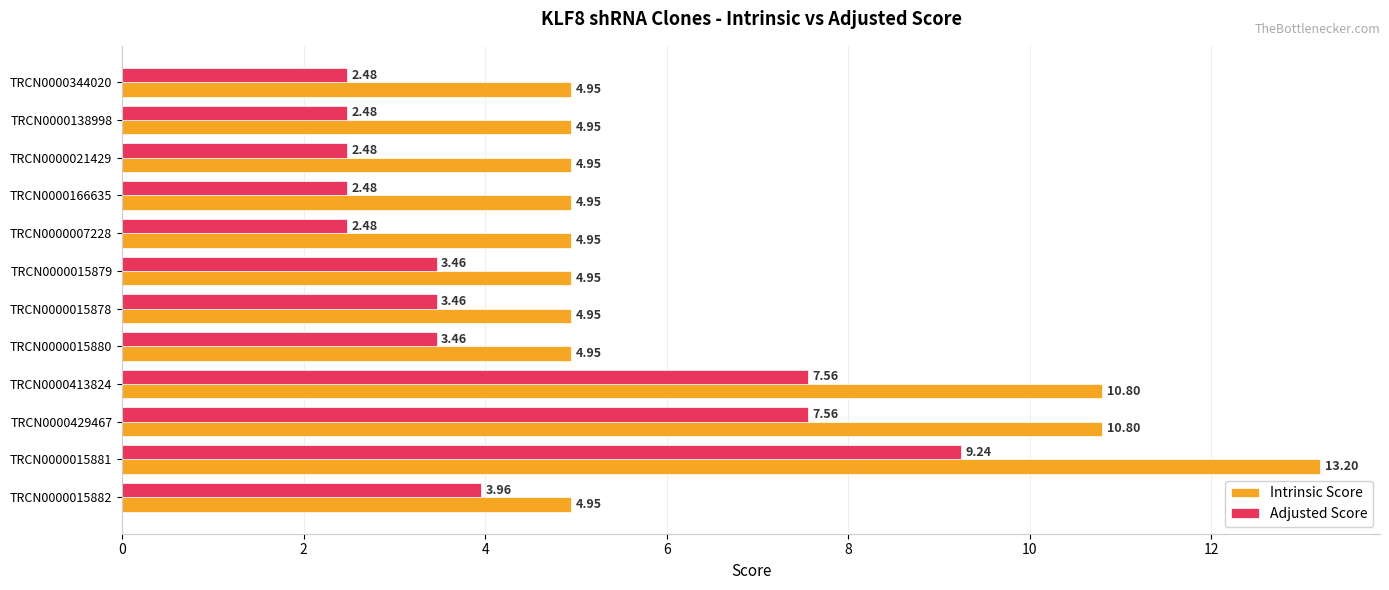

At how many categories does at least one series exceed 6?

3